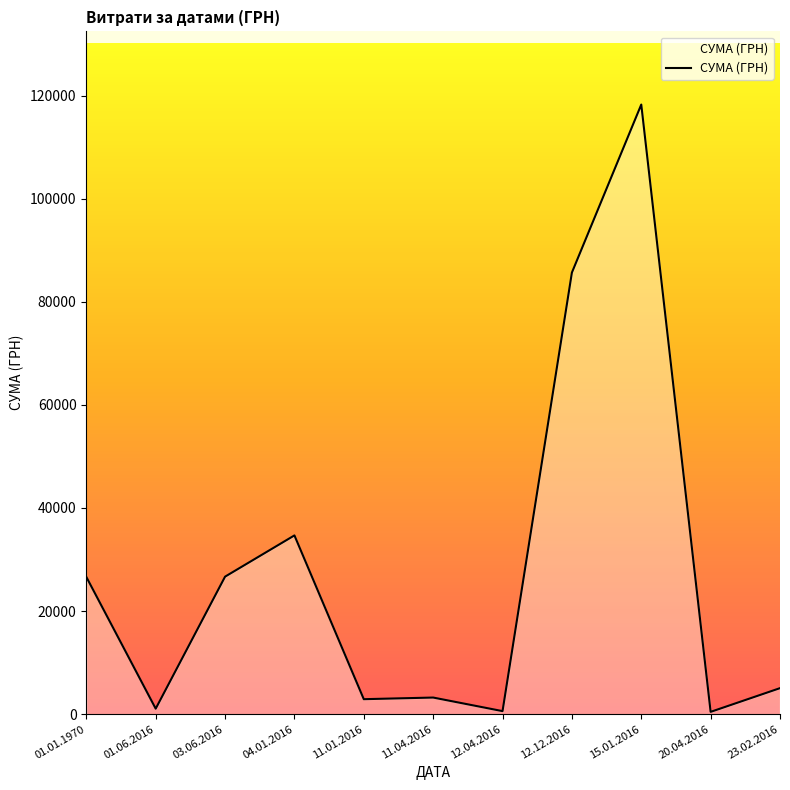

The value at 11.04.2016 is 3226.6. True or false?

True